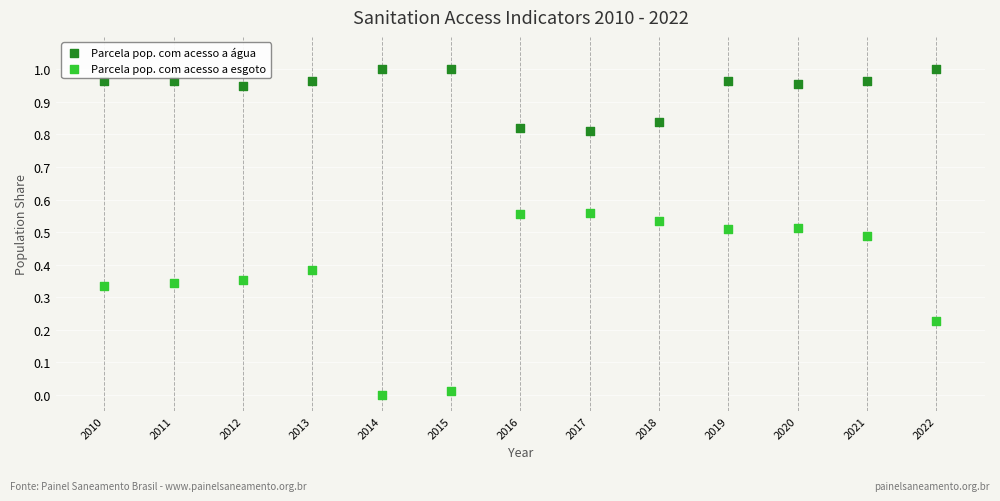

Which series contains the highest Y value?

Parcela pop. com acesso a água